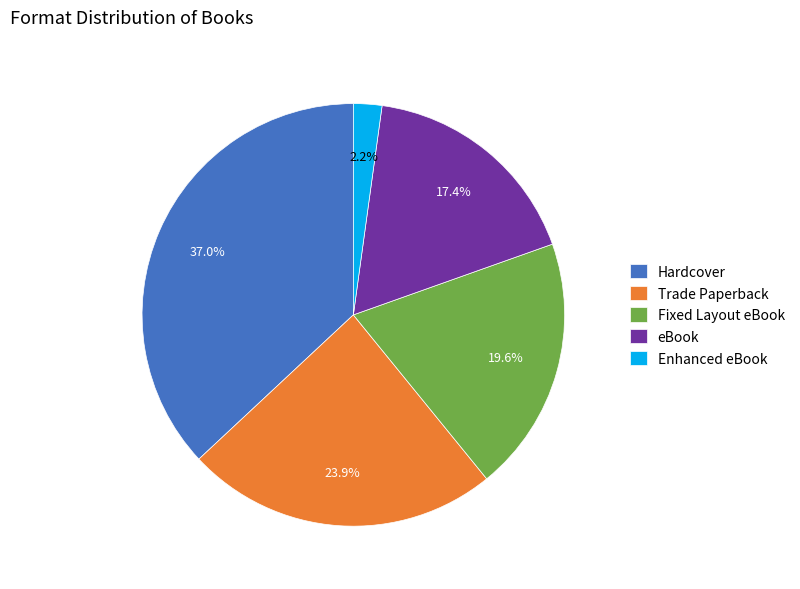

What percentage is NOT represented by Hardcover?

63.0%